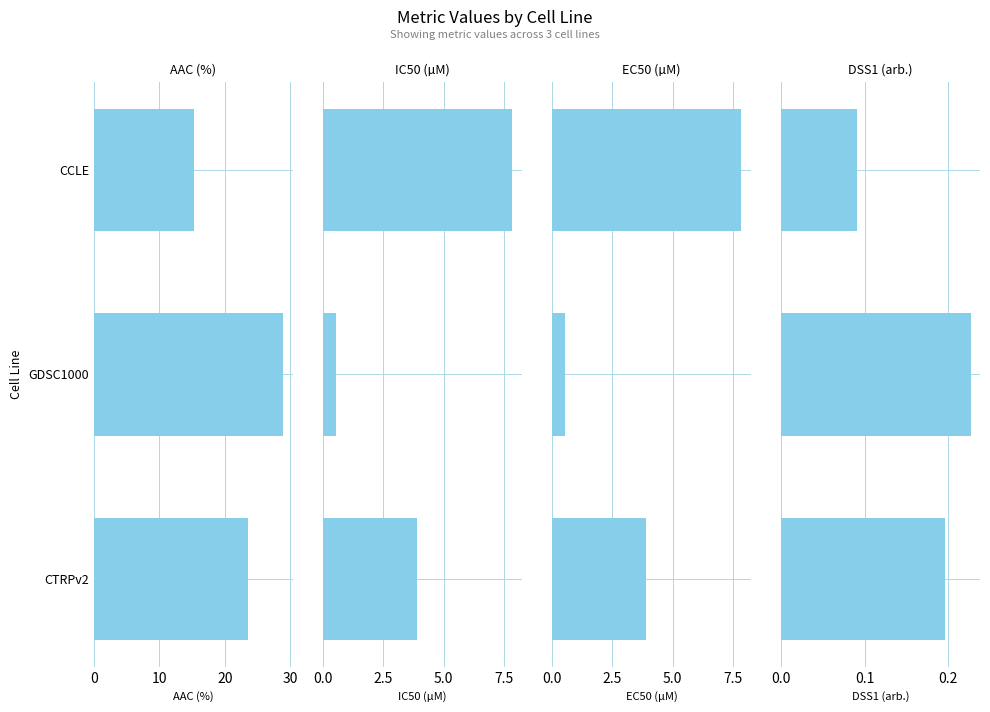

What are all the series names shown in the legend?

AAC (%), IC50 (µM), EC50 (µM), DSS1 (arb.)